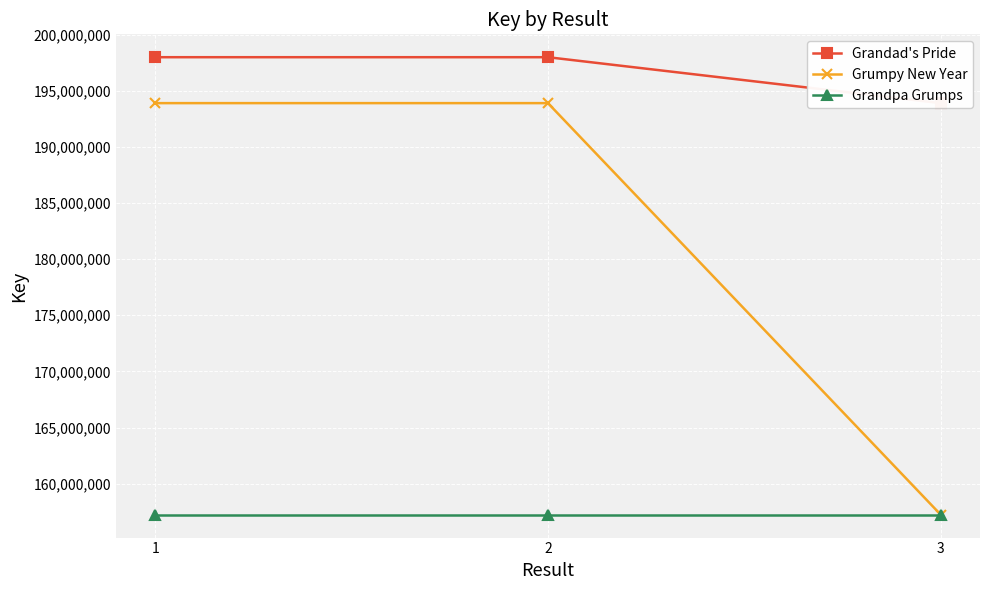

At which label is Grandad's Pride closest to 195933060?

3